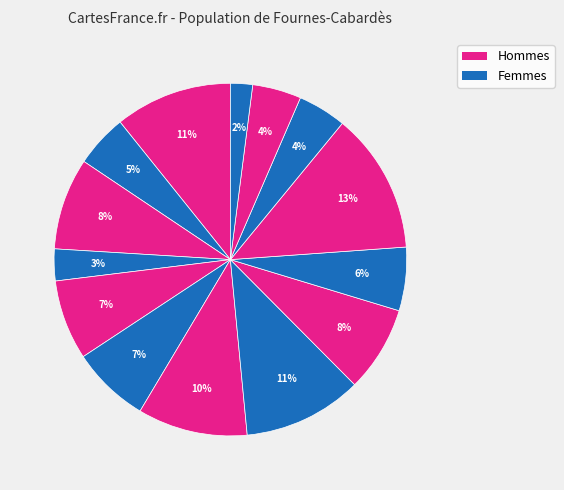

How many segments does this pie chart have?

14